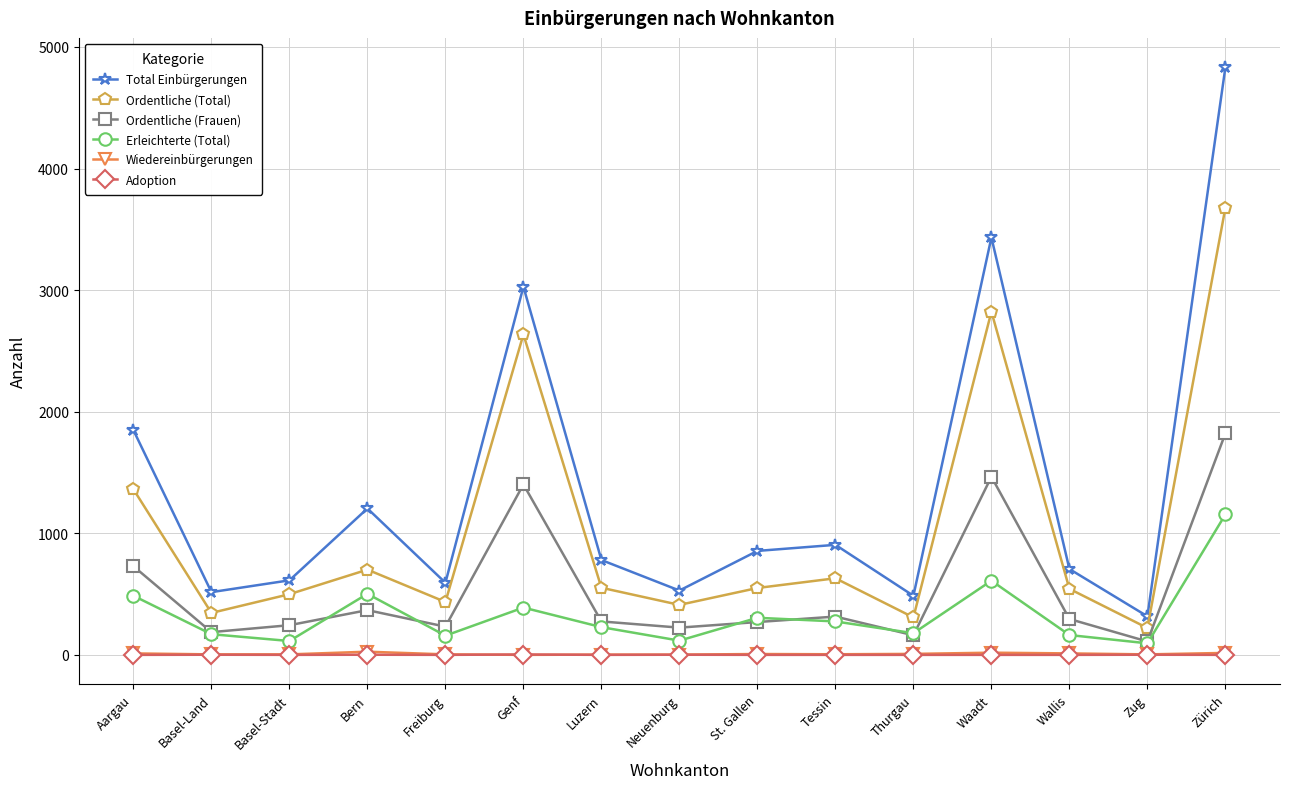

Is this an area chart (filled region under the line)?

No